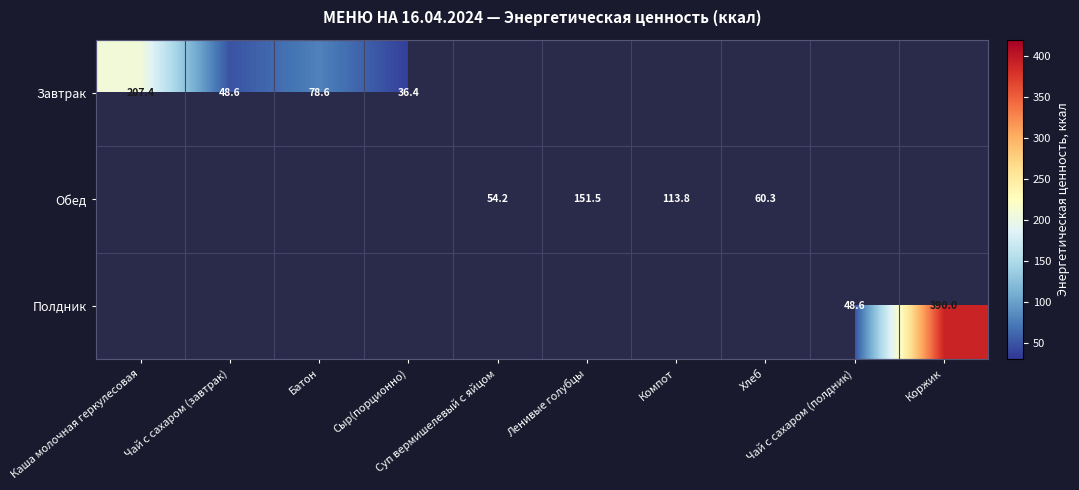

At which category does the chart reach its minimum across all series?

Сыр(порционно)